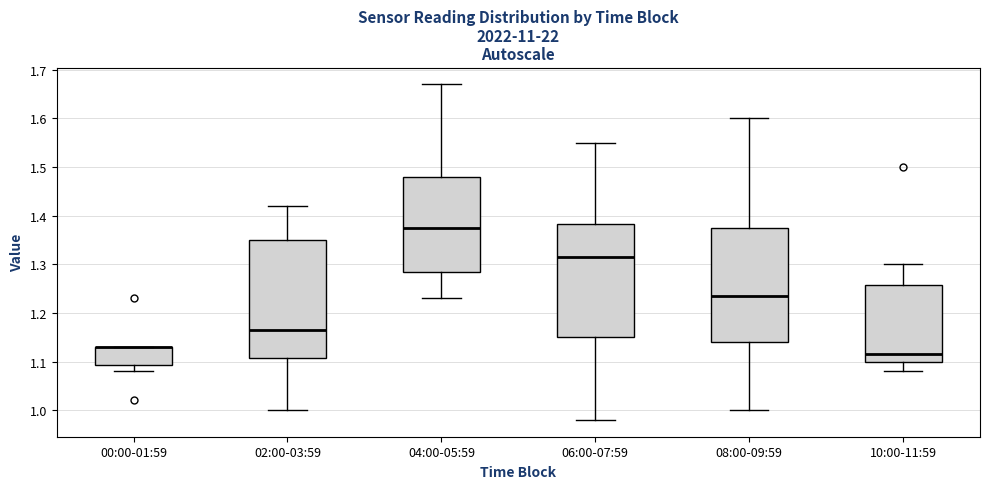

Reading left to right, read every box against the y-axis: the position of its median line, the range the box covers, and the ends of its whiskers. The values are not printed on the chart, so give them approximately, as read against the axis.

00:00-01:59: median 1.13 (drawn on the box's upper edge), box 1.09 to 1.13, whiskers 1.08 to 1.13
02:00-03:59: median 1.17, box 1.11 to 1.35, whiskers 1.00 to 1.42
04:00-05:59: median 1.38, box 1.29 to 1.48, whiskers 1.23 to 1.67
06:00-07:59: median 1.32, box 1.15 to 1.38, whiskers 0.98 to 1.55
08:00-09:59: median 1.24, box 1.14 to 1.38, whiskers 1.00 to 1.60
10:00-11:59: median 1.12, box 1.10 to 1.26, whiskers 1.08 to 1.30